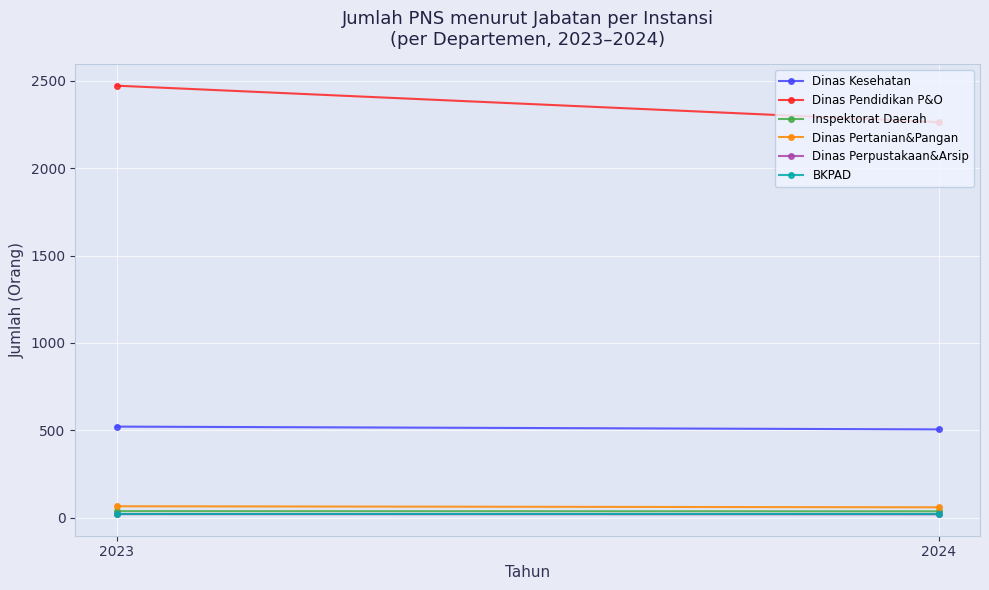

How many lines are shown in the chart?

6